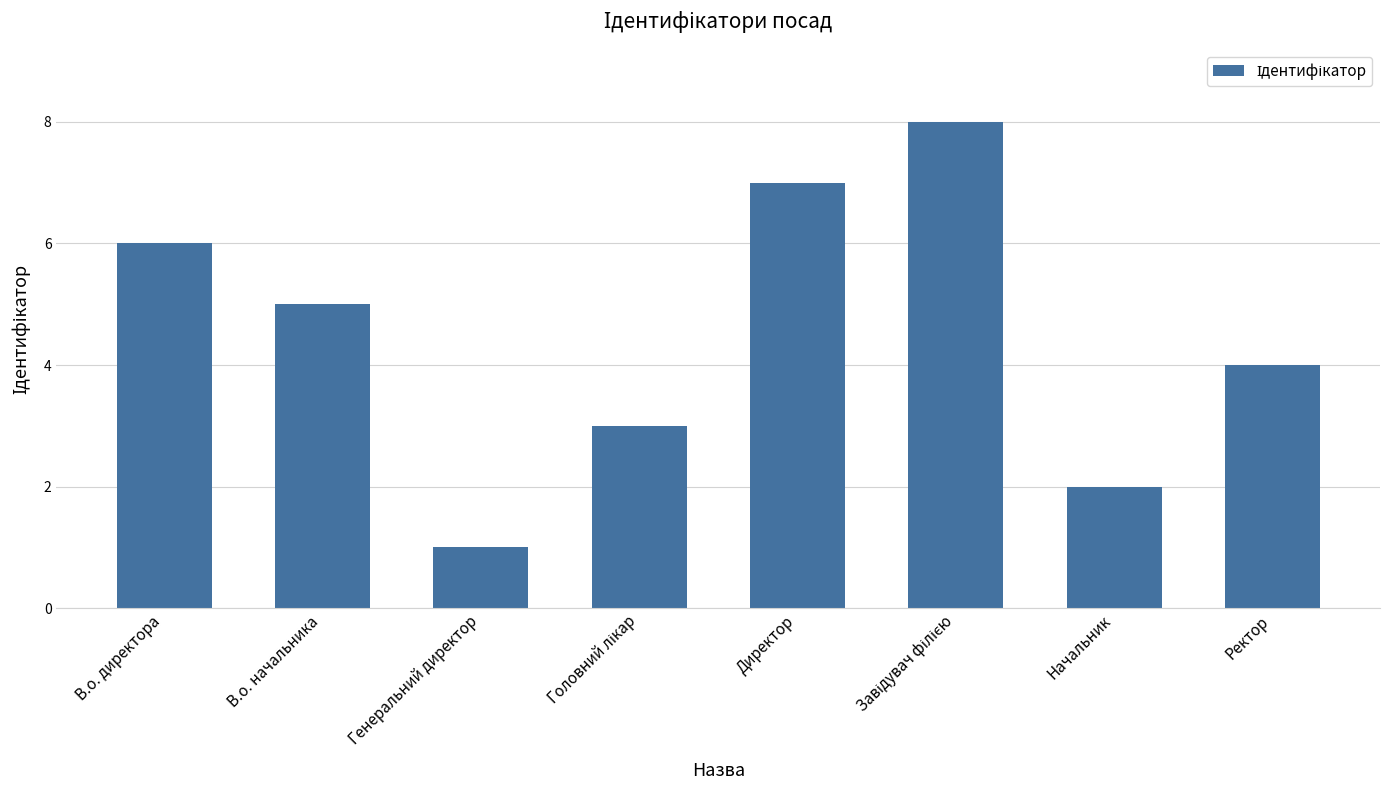

What is the greatest value displayed?

8